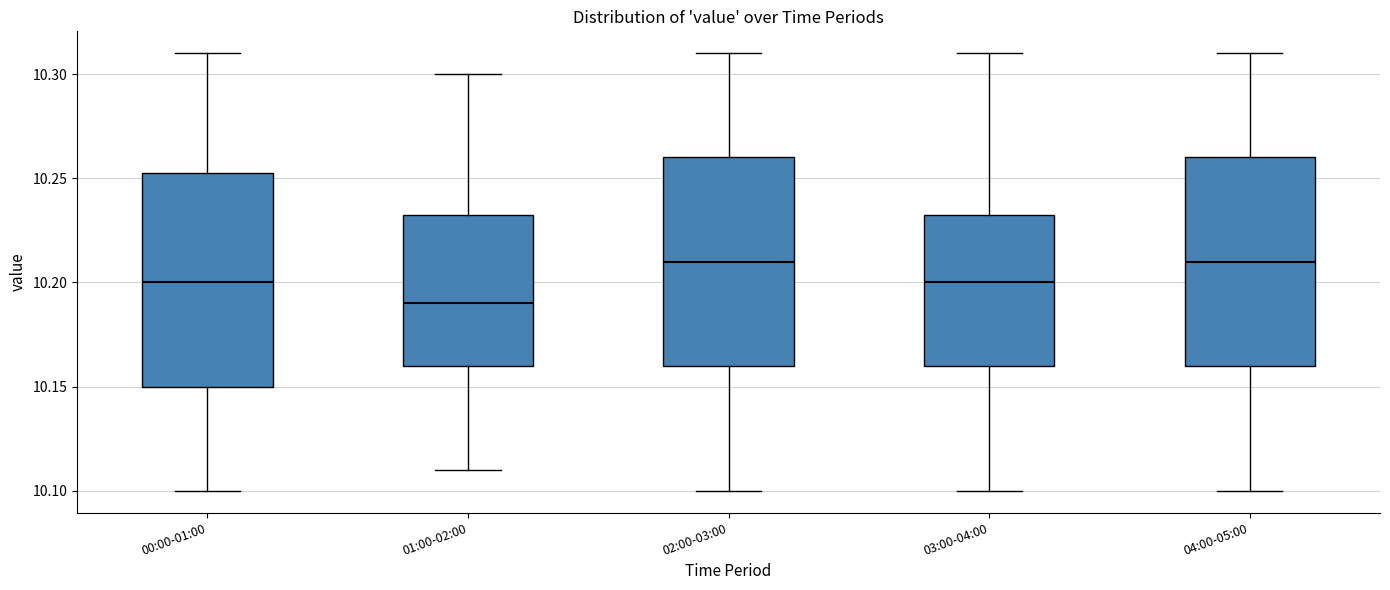

Where does the lower whisker of the box for 01:00-02:00 end on the y-axis? The values are not printed on the chart, so give them approximately, as read against the axis.

10.110